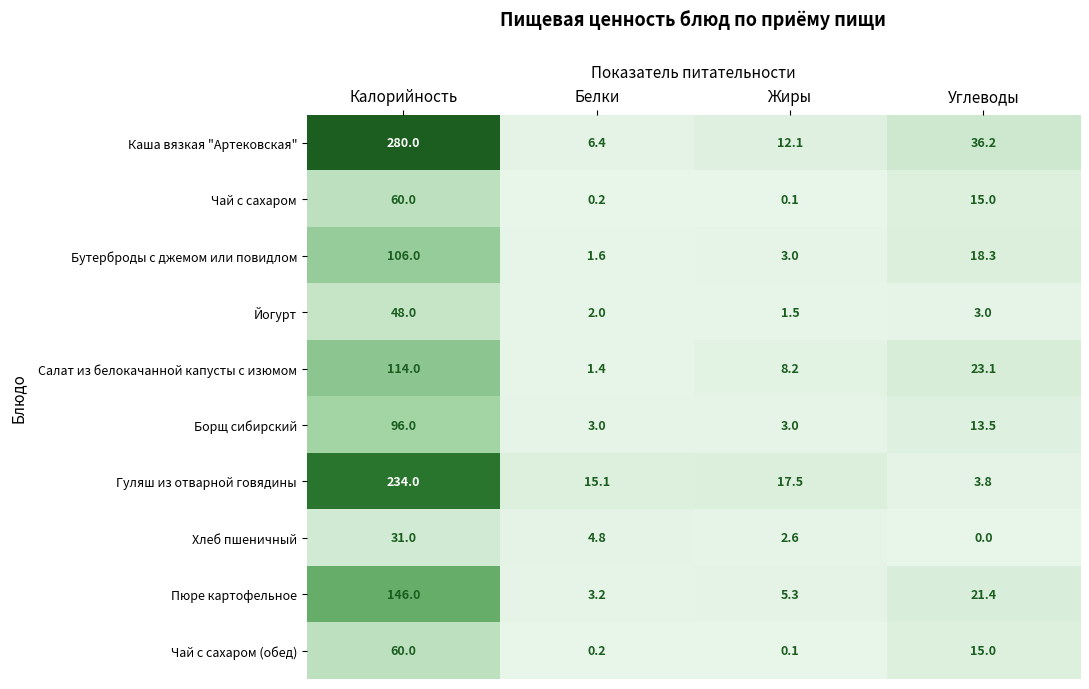

Which category has the lowest value in the Салат из белокачанной капусты с изюмом series?

Белки